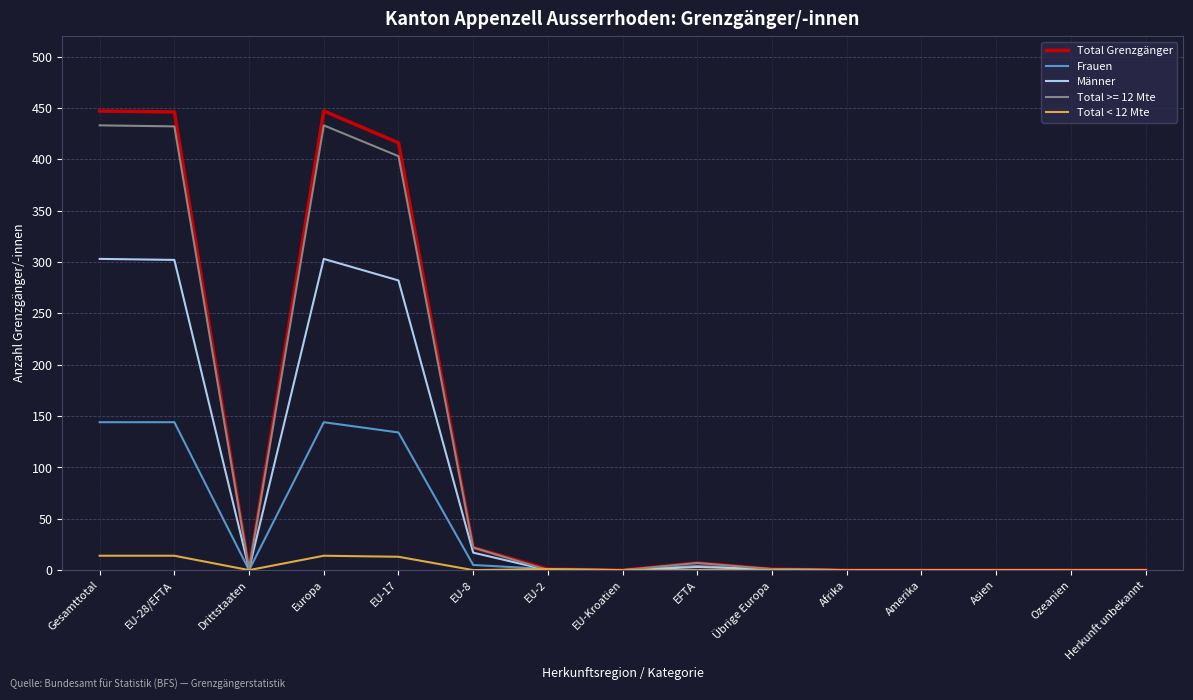

What is the difference between the maximum and minimum values in the Total < 12 Mte series?

14